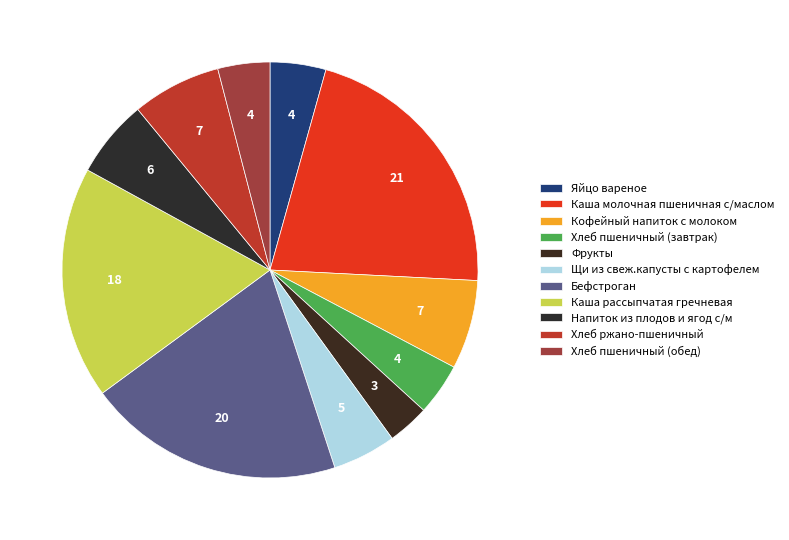

Is Щи из свеж.капусты с картофелем the majority of the pie?

No